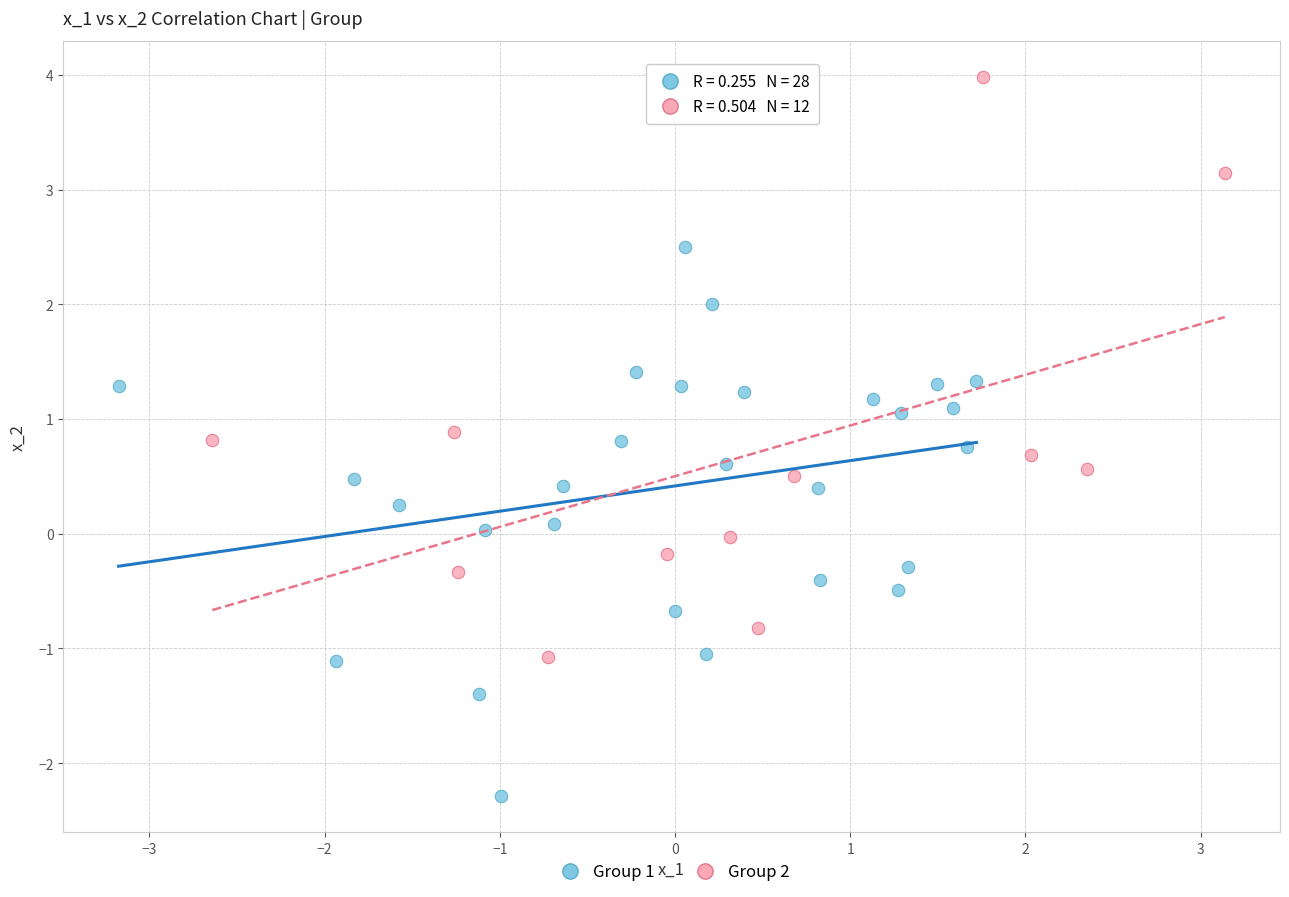

What are all the series names shown in the legend?

Group 1, Group 2